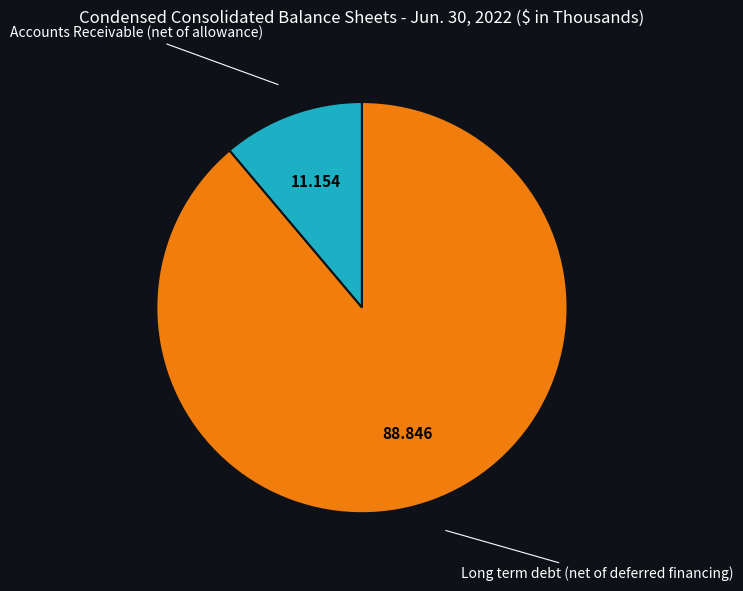

Is there a majority slice in this chart?

Yes